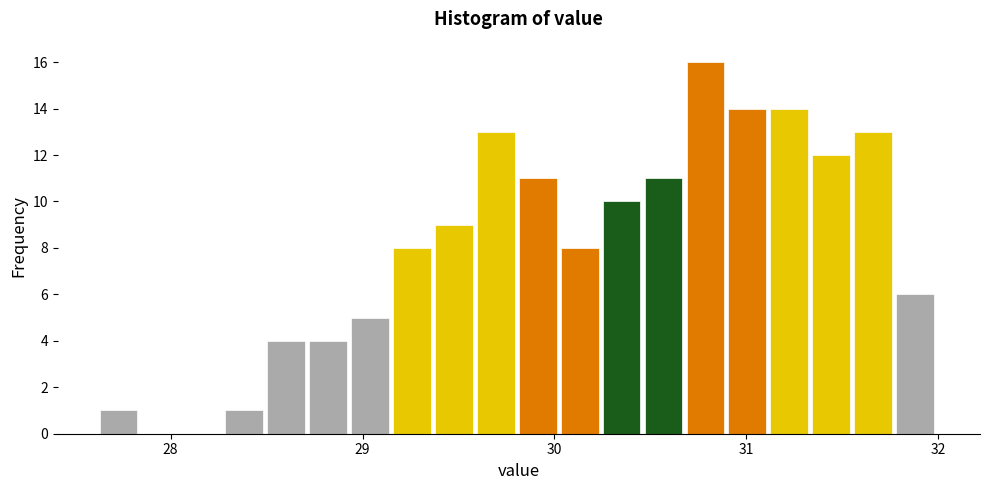

Around what value on the x-axis is the tallest bar? Give the approximate position of its centre, as read against the axis.

30.8